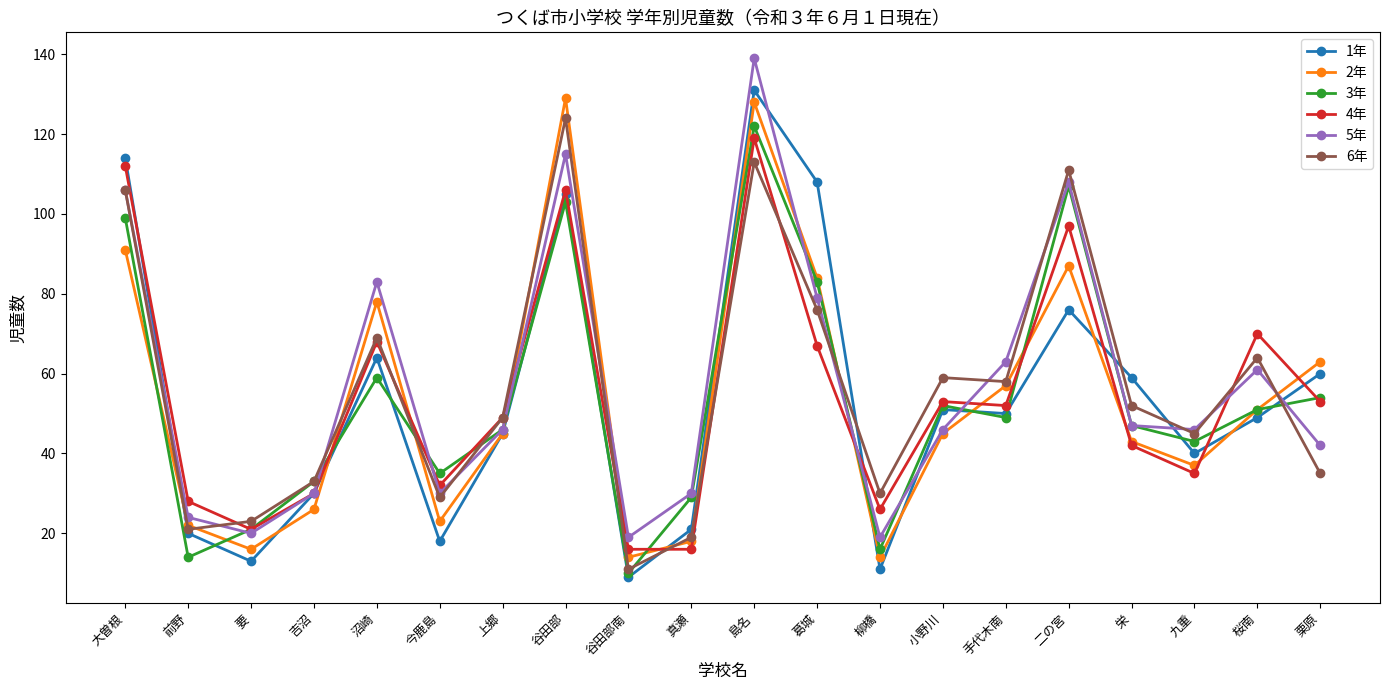

What is the average value of the 3年 series?

54